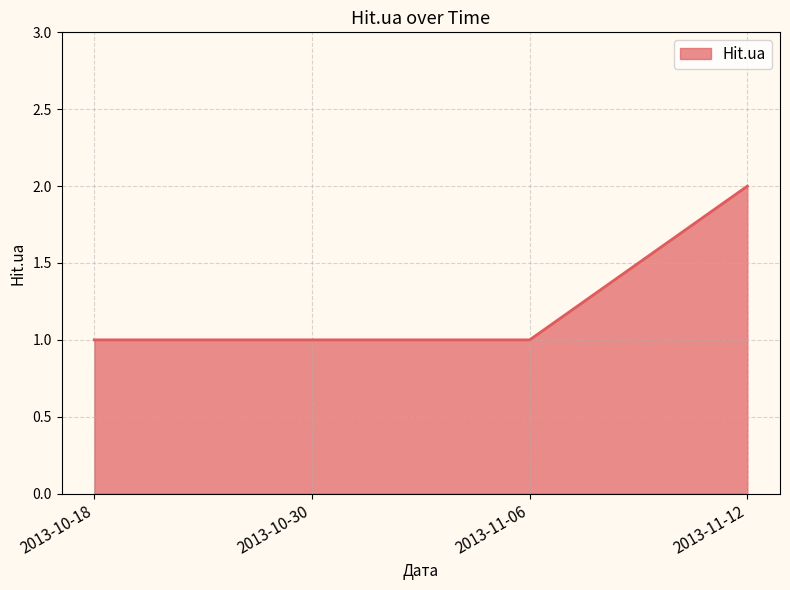

Does the chart have visible grid lines?

Yes